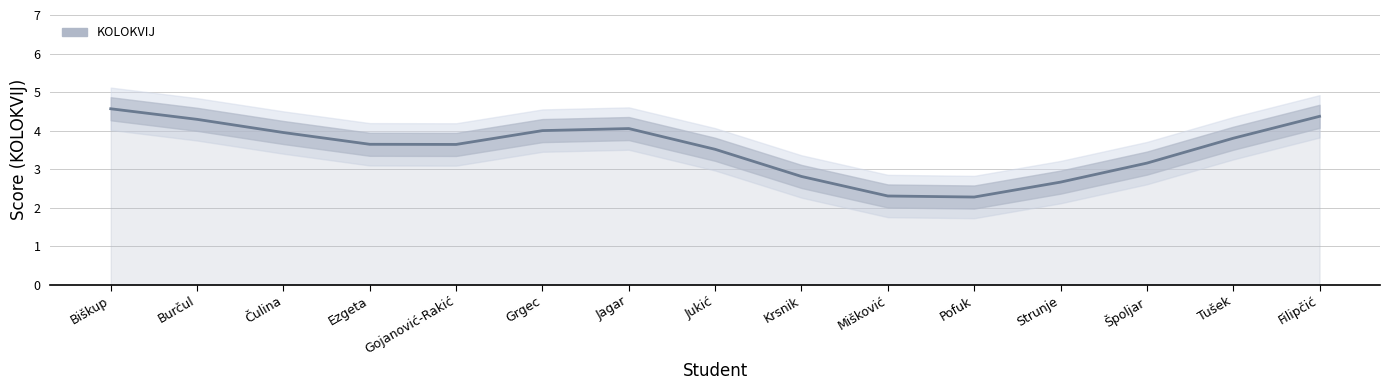

Rank the categories by value from lowest to highest.

Pofuk, Mišković, Strunje, Krsnik, Špoljar, Jukić, Gojanović-Rakić, Ezgeta, Tušek, Čulina, Grgec, Jagar, Burčul, Filipčić, Biškup